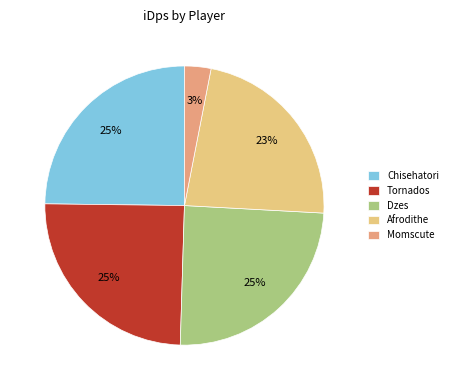

To the nearest percent, what is the difference between the Chisehatori and Afrodithe slice percentages?

2%